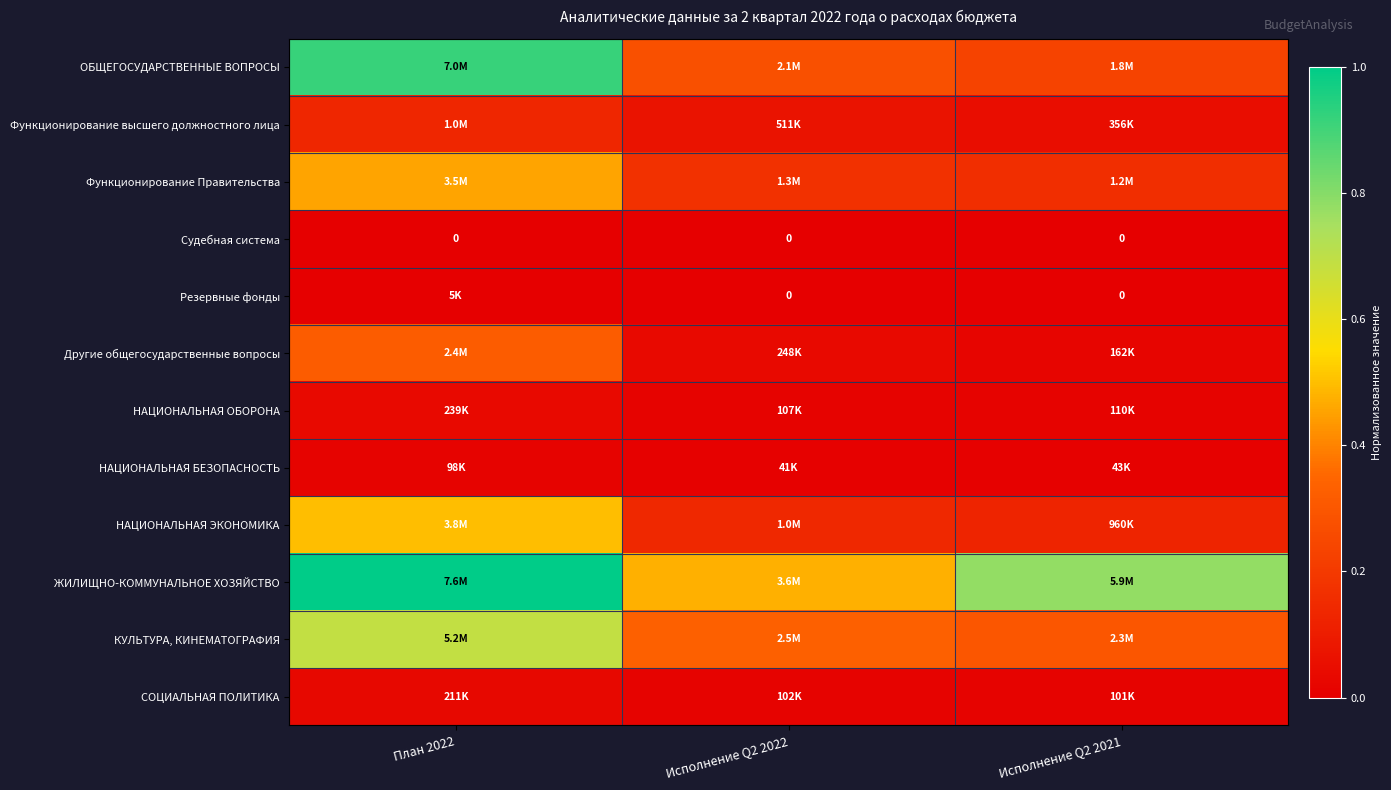

List the labels in order of Резервные фонды value, largest first.

План 2022, Исполнение Q2 2022, Исполнение Q2 2021